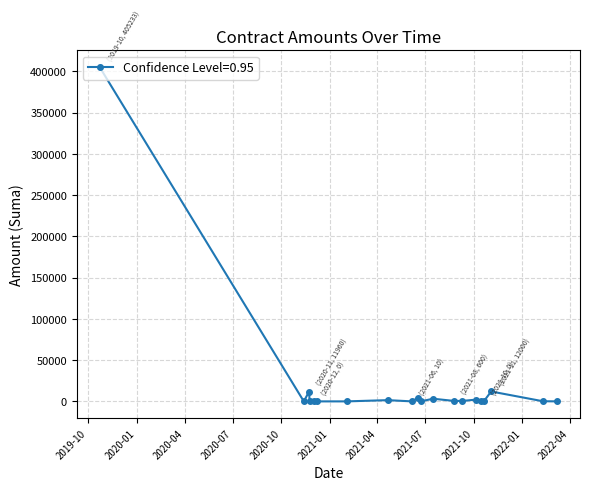

True or false: there are more than 0 points higher than both neighbors.

True